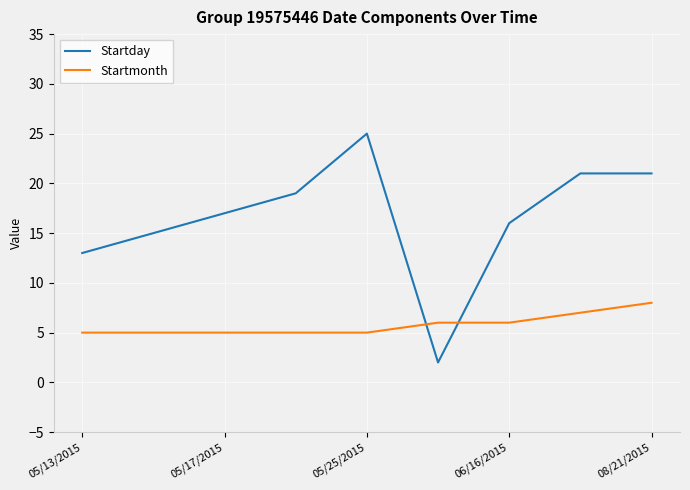

List the series in order of their peak value, highest first.

Startday, Startmonth